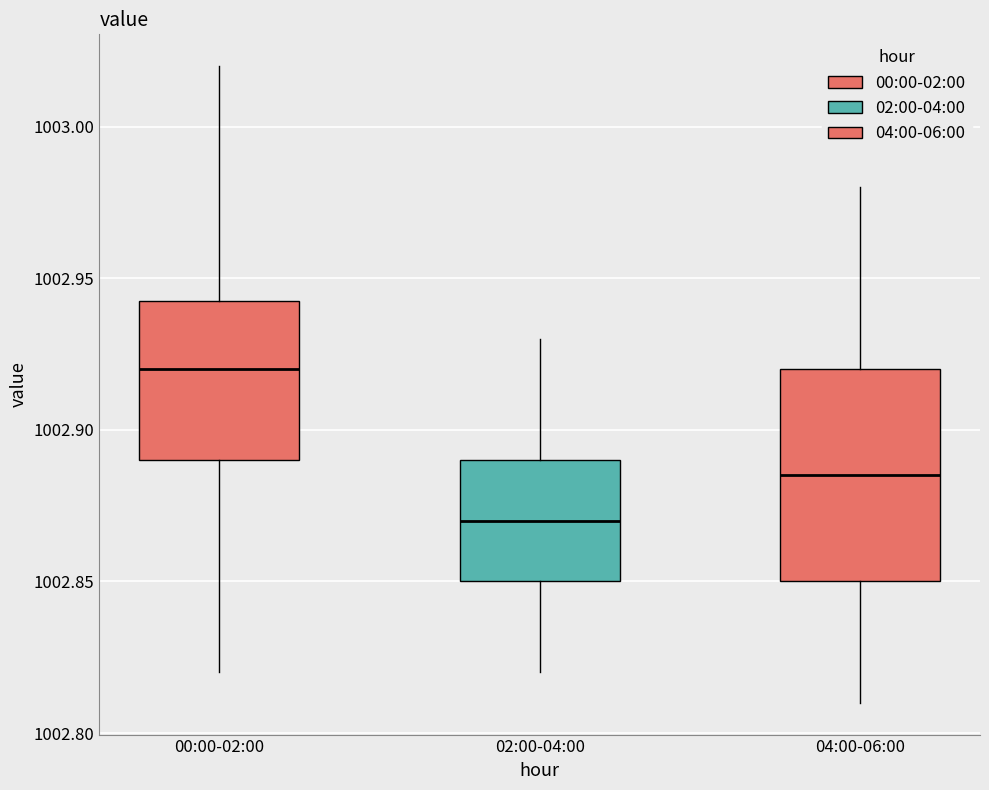

Where does the median line of the box for 00:00-02:00 sit on the y-axis? The values are not printed on the chart, so give them approximately, as read against the axis.

1002.920